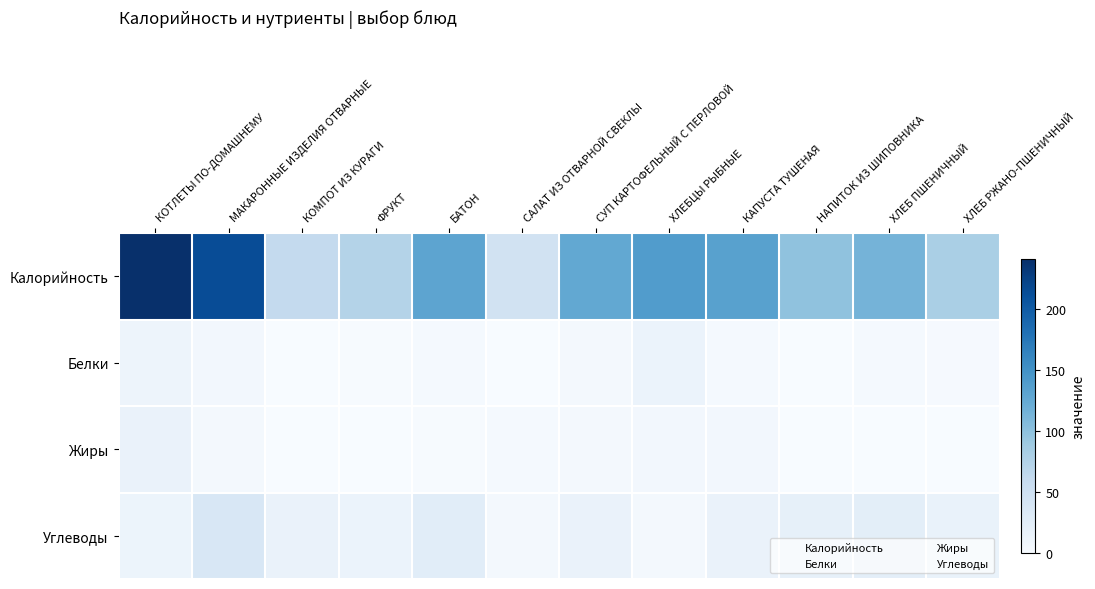

How many data points does each series have?

12